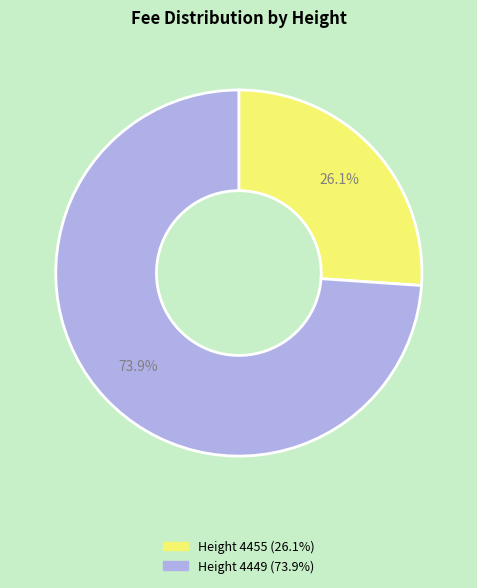

How many slices are in this pie chart?

2